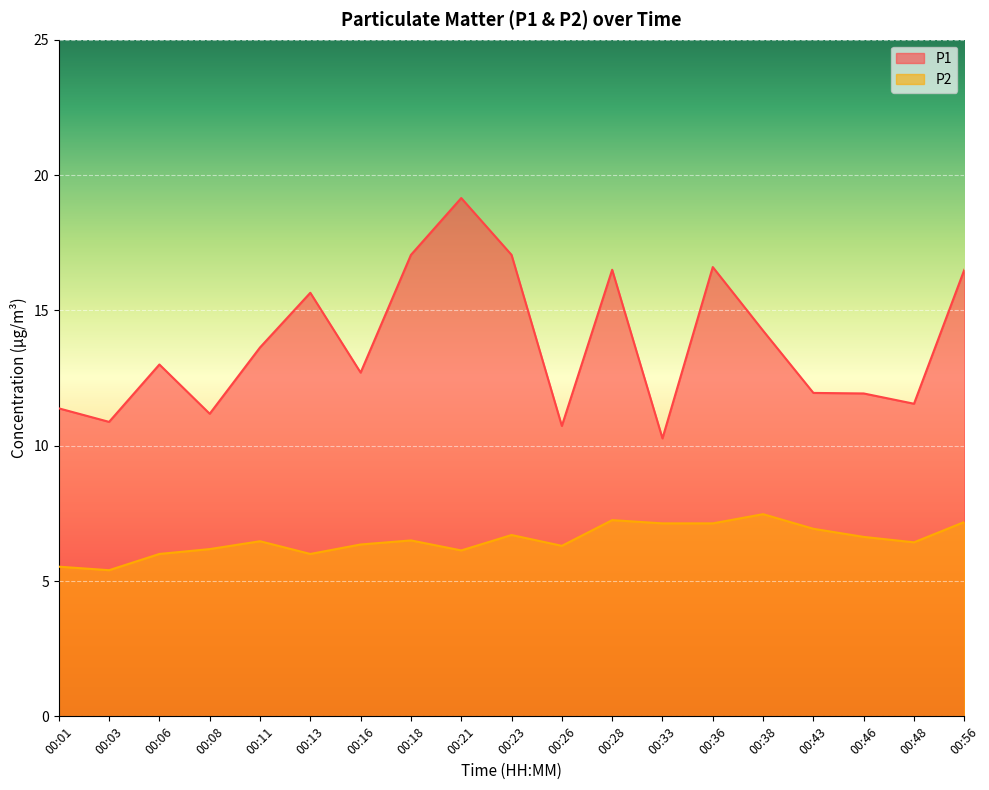

True or false: P2 has a value of 9.8 at 00:16.

False